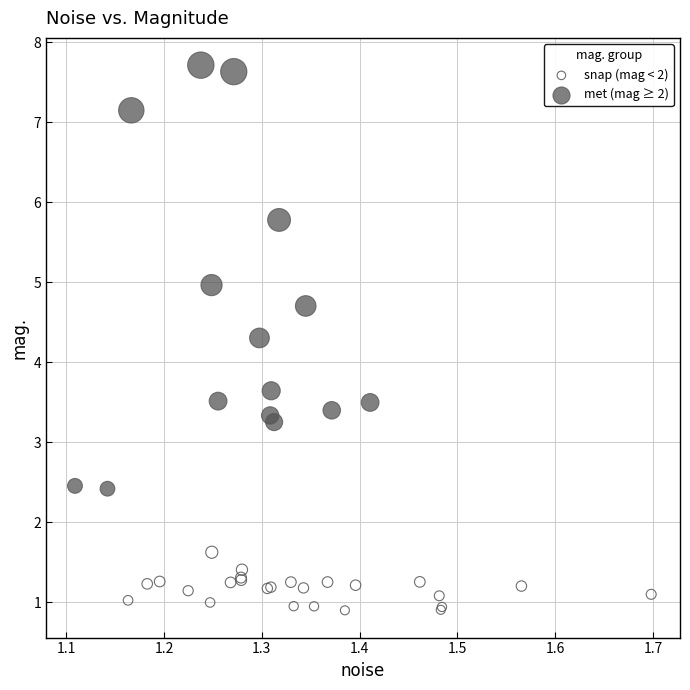

Which series reaches the minimum Y coordinate?

snap (mag < 2)